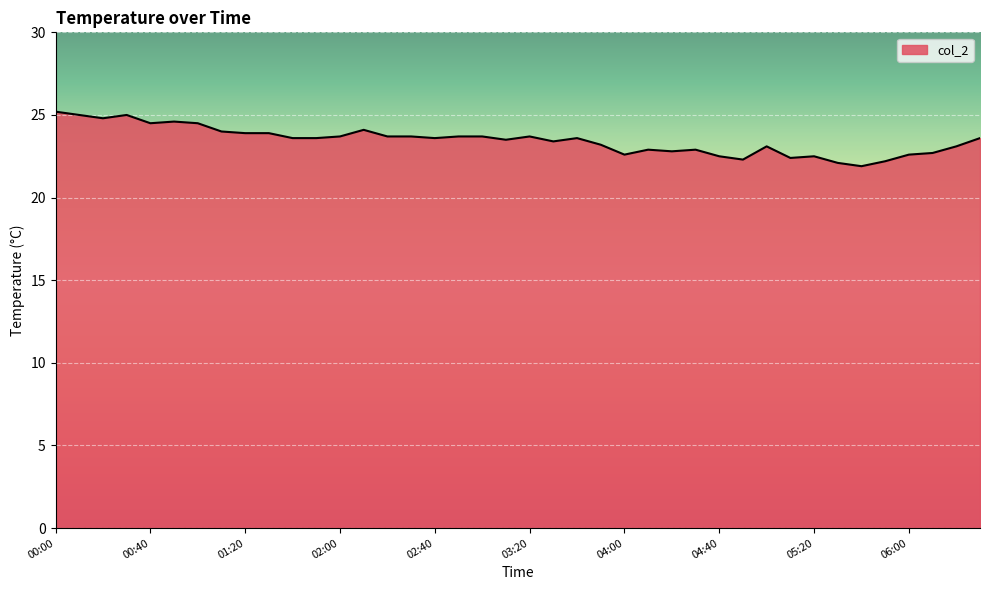

What is the smallest value displayed?

21.9